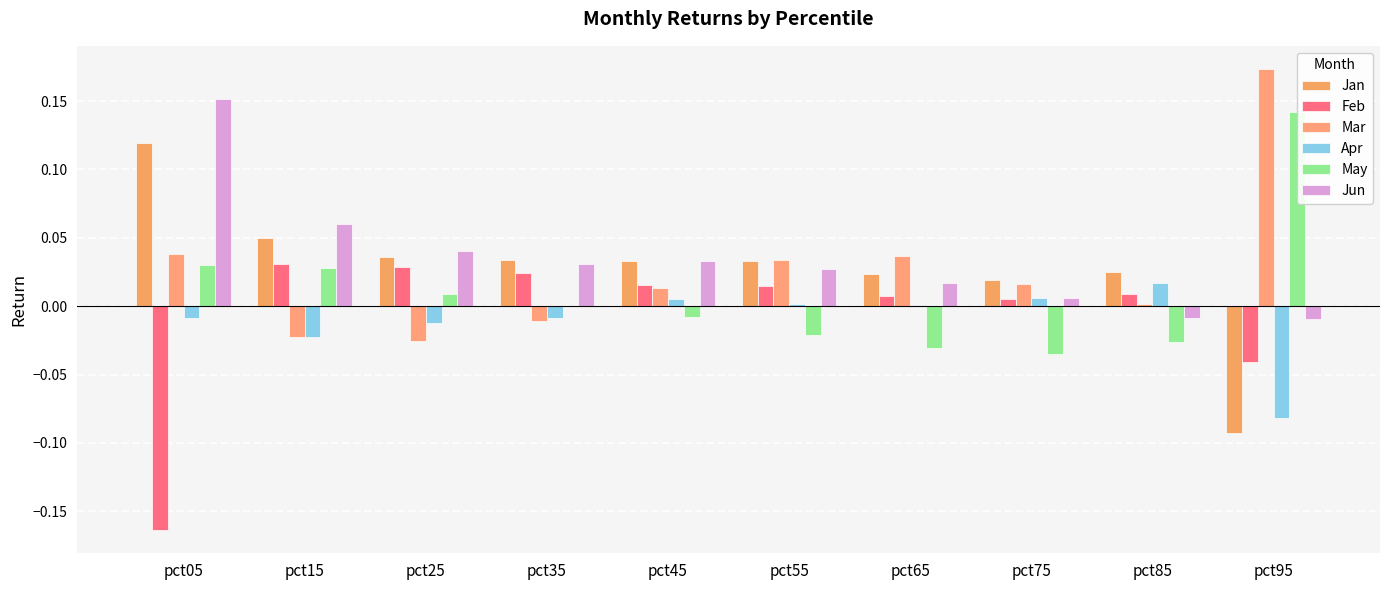

How many groups of bars are there?

10